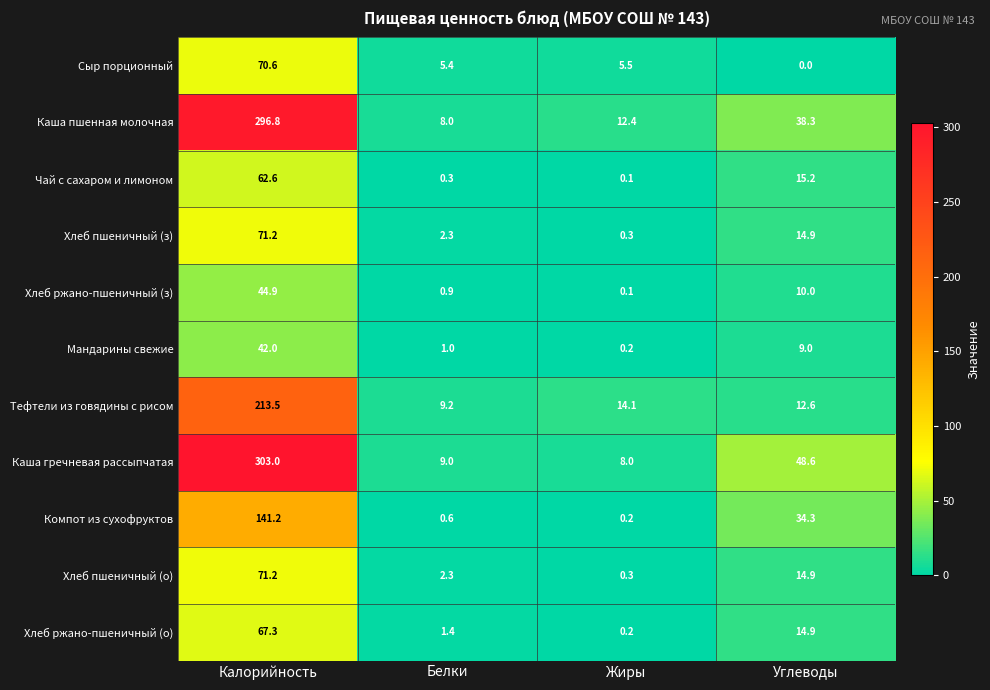

Which series has the largest total across all categories?

Каша гречневая рассыпчатая